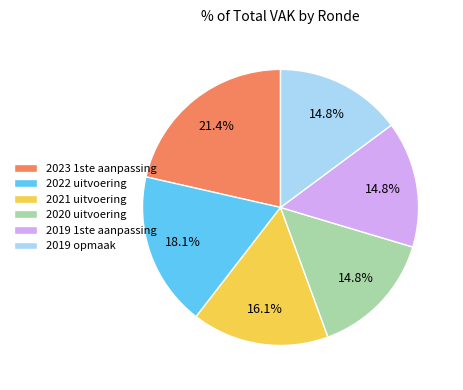

To the nearest percent, what is the difference between the largest and smallest slice percentages?

7%